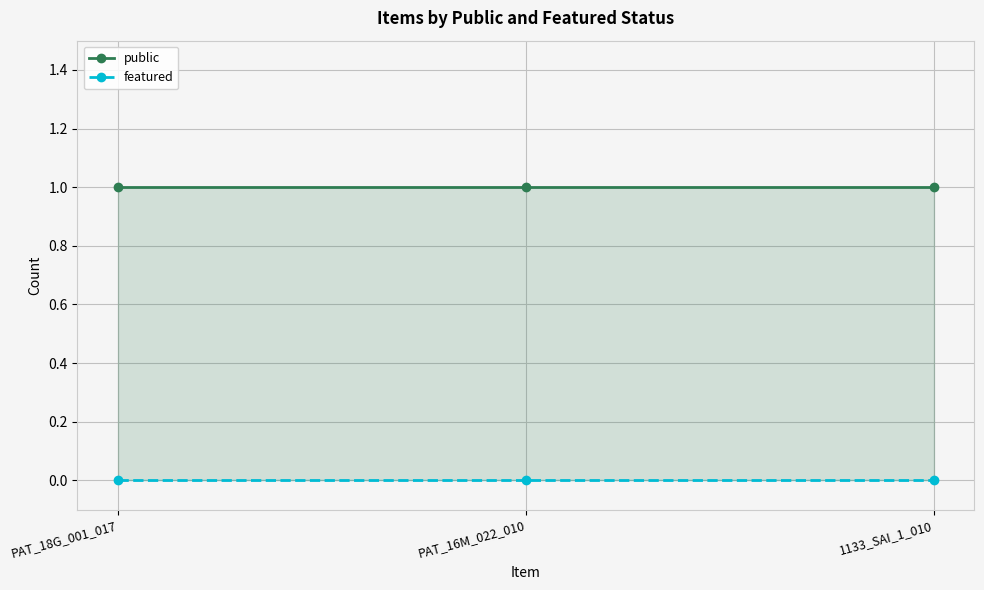

What is the label of the 1st point from the left?

PAT_18G_001_017